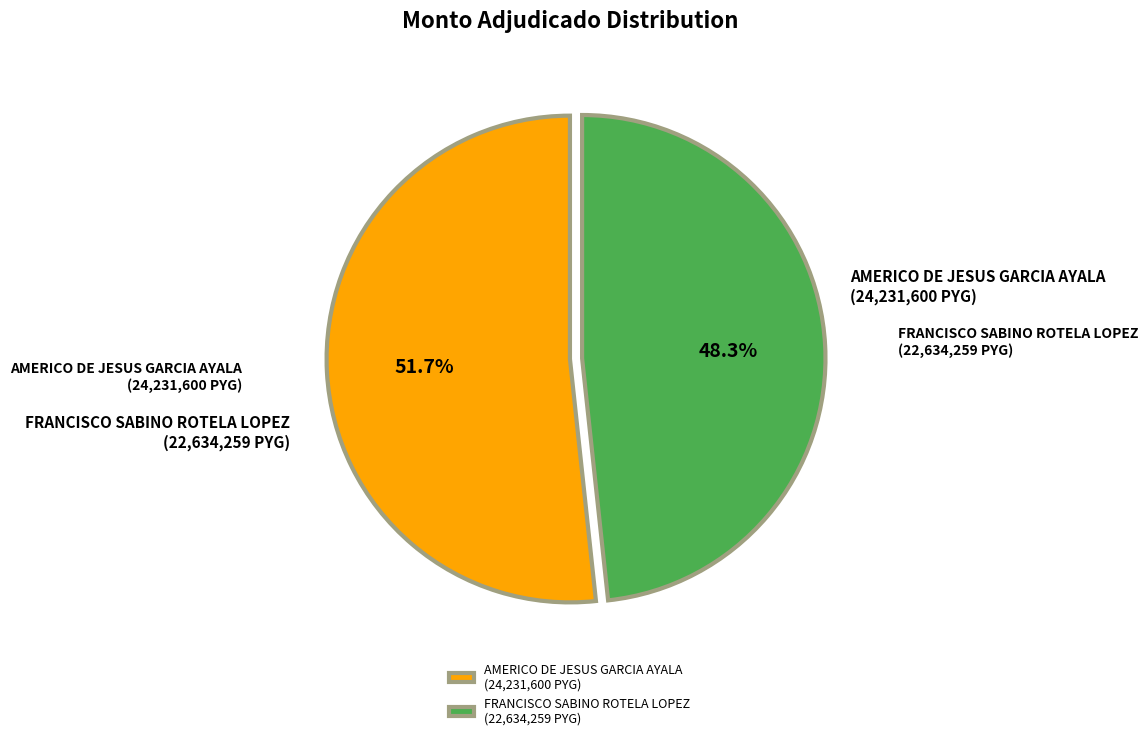

To the nearest percent, what is the average slice percentage?

50%